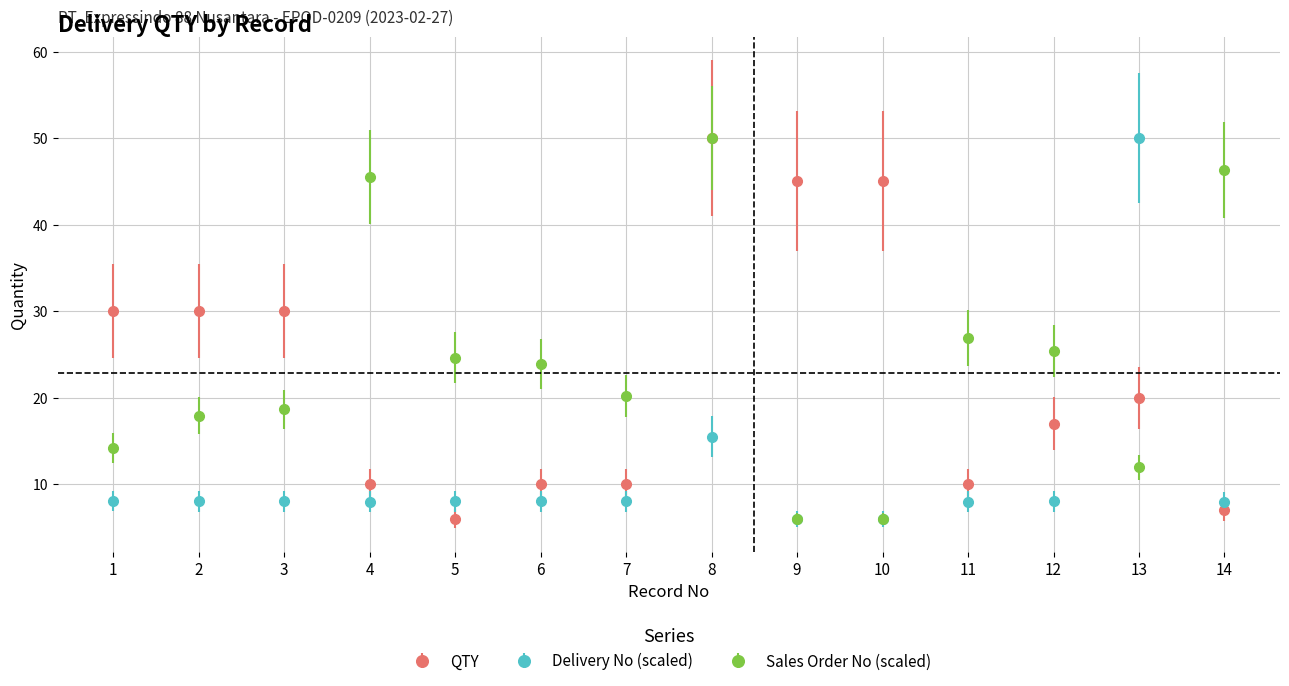

True or false: QTY has a value of 50.1 at 2.

False